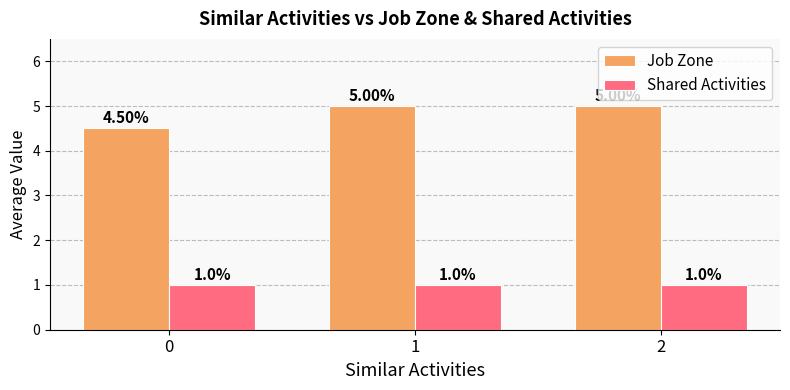

Is it true that Shared Activities equals 1.6 at 0?

False